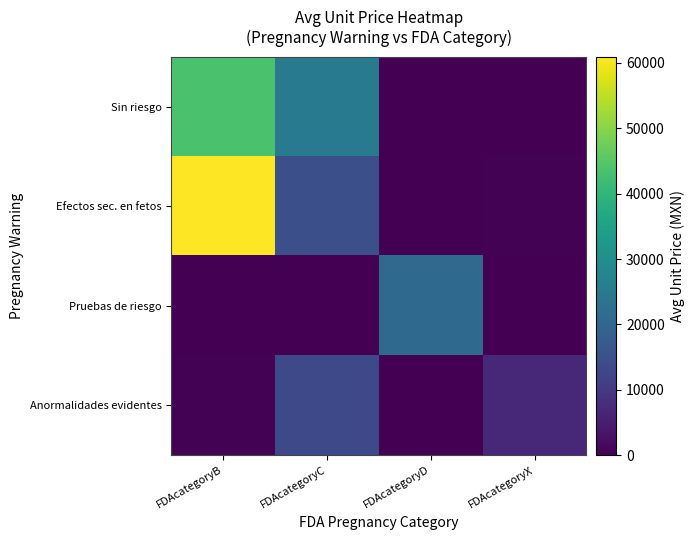

How many data points does each series have?

4